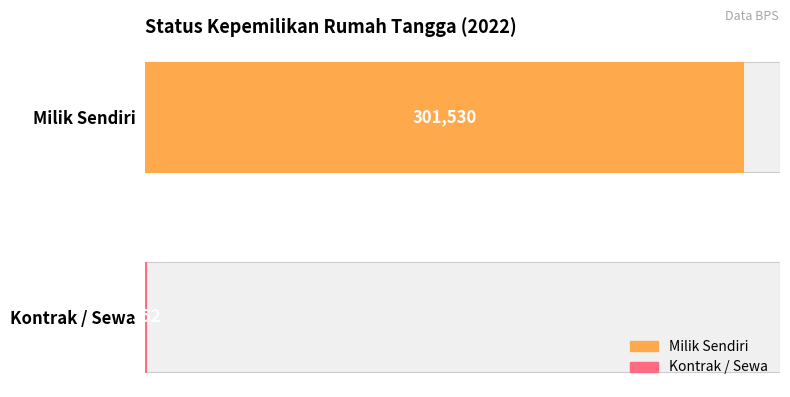

Does the chart contain any negative values?

No